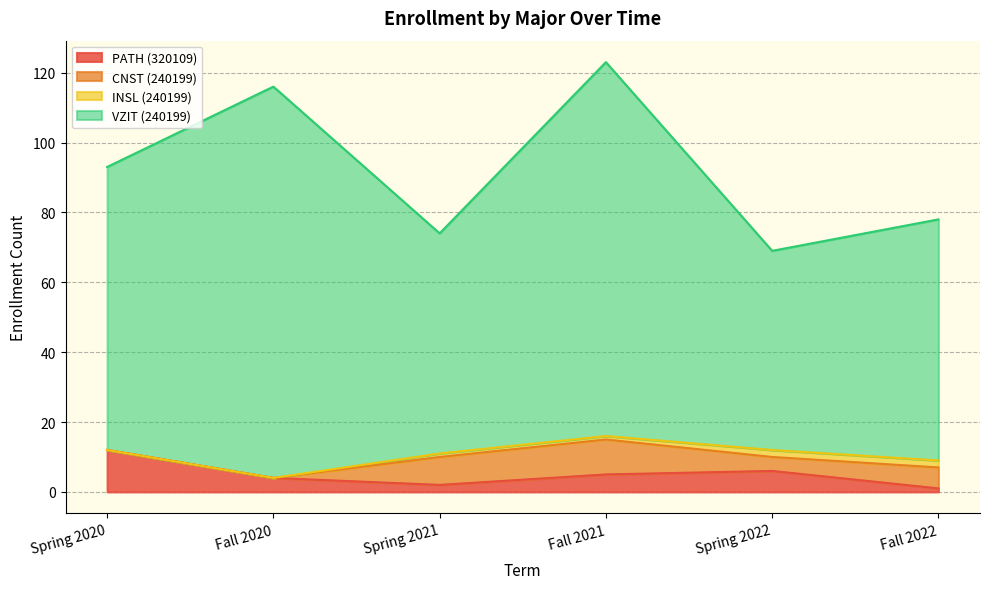

What is the total value across all series at Spring 2020?

93